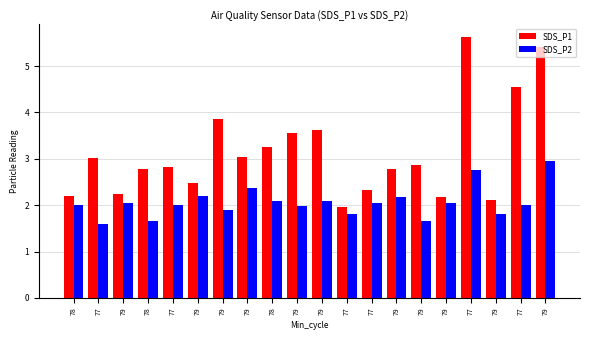

True or false: SDS_P2 has a value of 0.7 at 79.

False